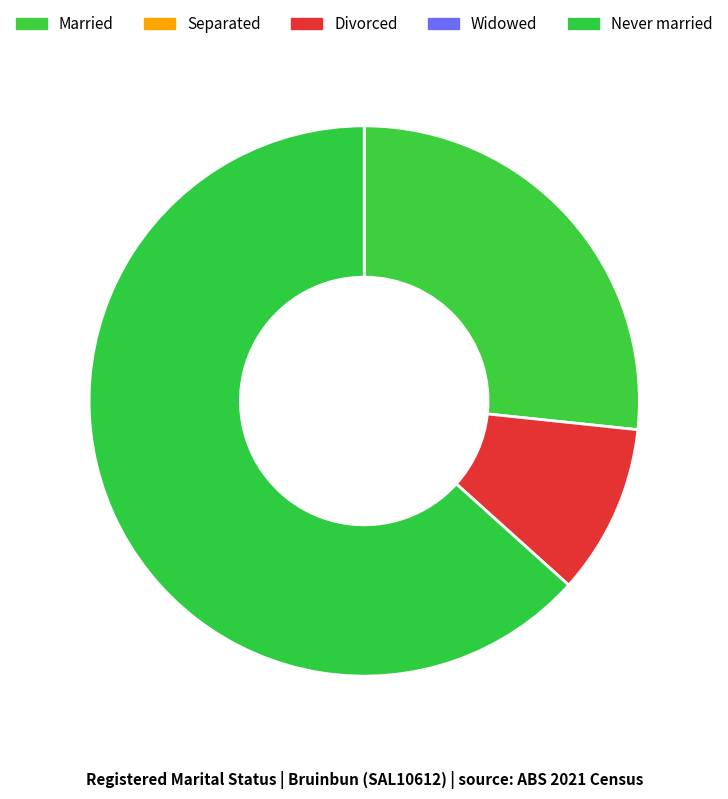

What is the smallest slice in the pie chart?

Separated